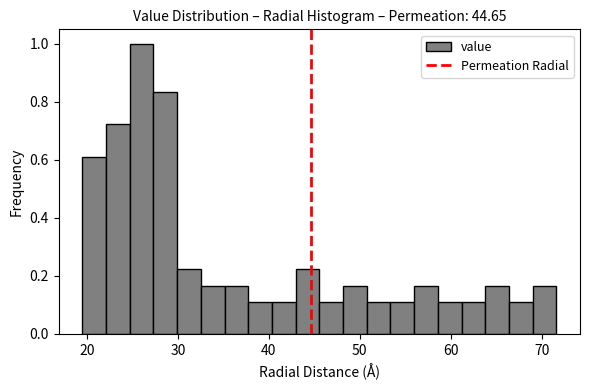

Around what value on the x-axis is the tallest bar? Give the approximate position of its centre, as read against the axis.

26